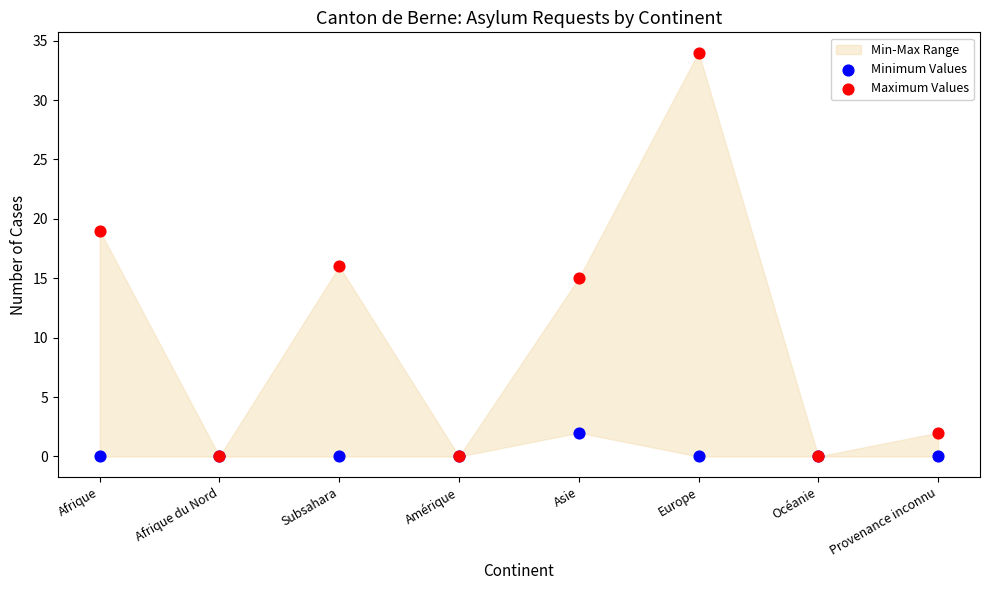

In the Maximum Values series, what Y value is closest to 17?

16